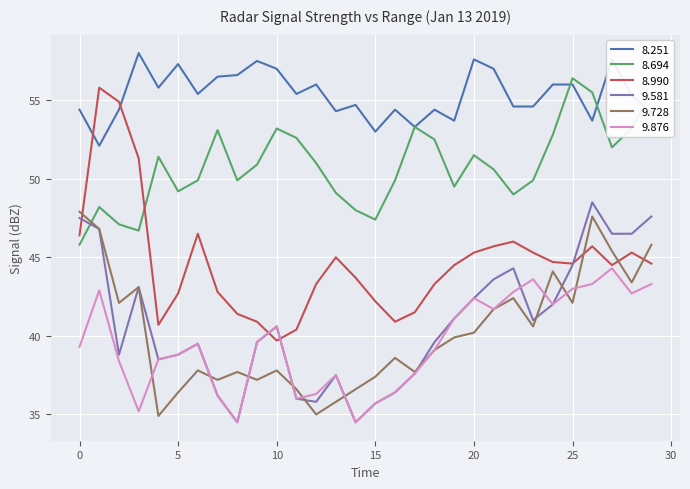

Which series has the largest total across all categories?

8.251